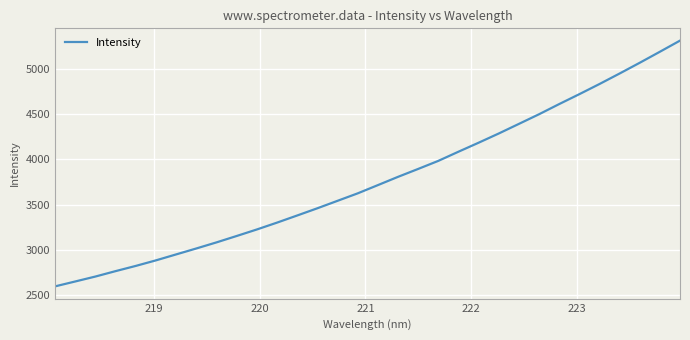

What is the difference between the maximum and minimum values?

2719.8